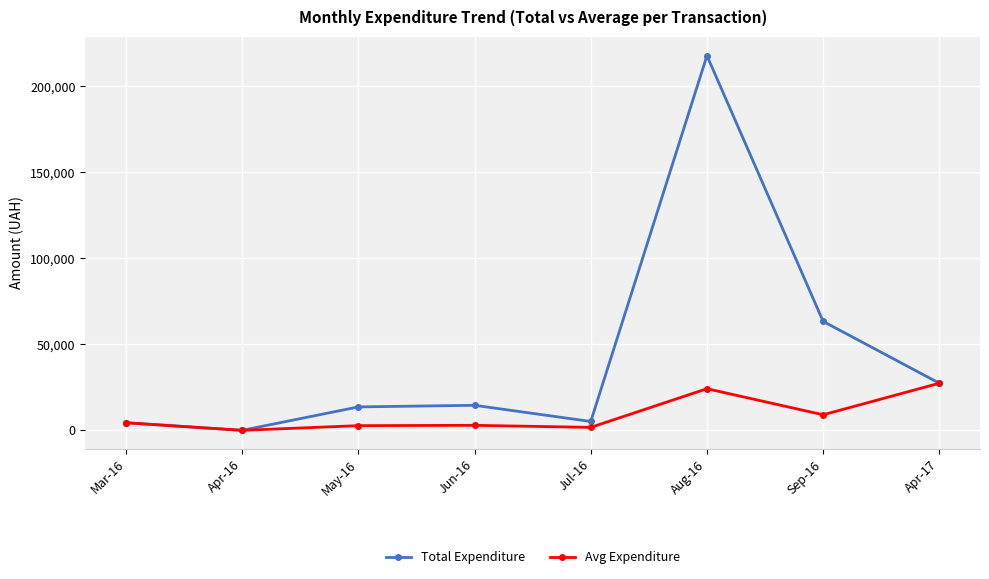

What is the label of the 3rd point from the left?

May-16